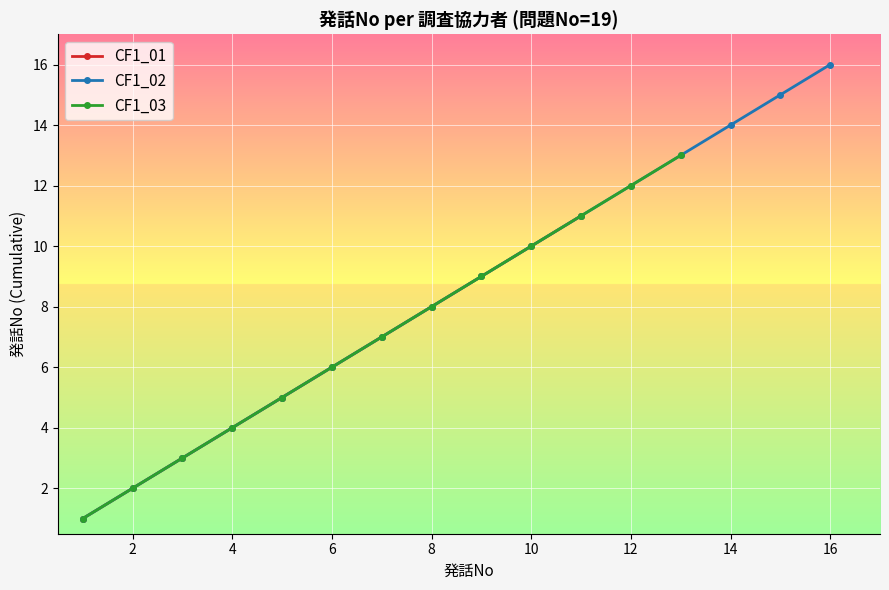

Which series has the largest total across all categories?

CF1_01